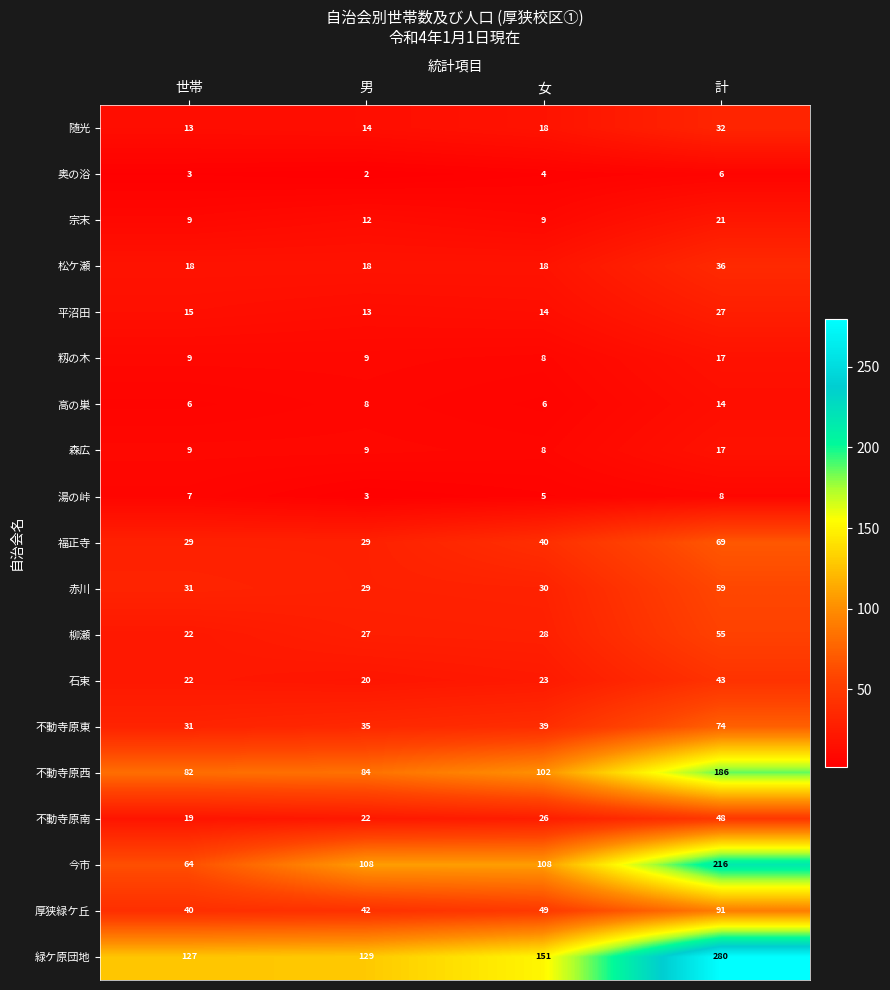

Which category has the lowest value in the 柳瀬 series?

世帯